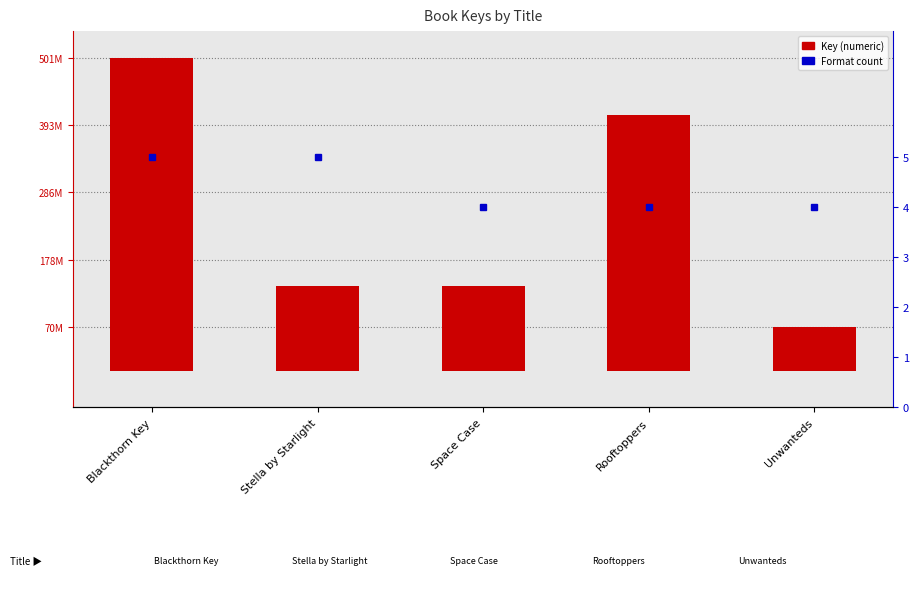

Is it true that Format count equals 5 at Stella by Starlight?

True